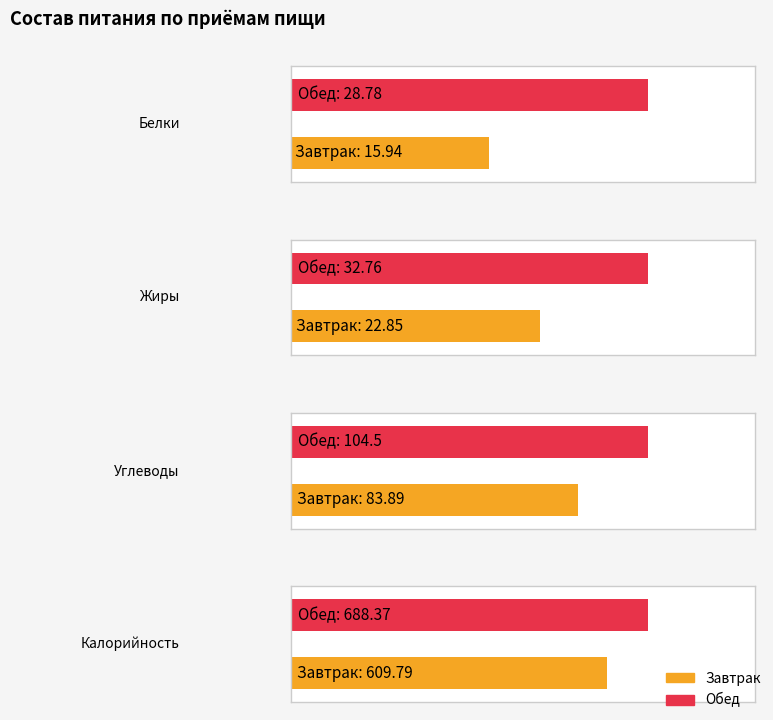

Which category has the lowest value in the Жиры series?

Завтрак